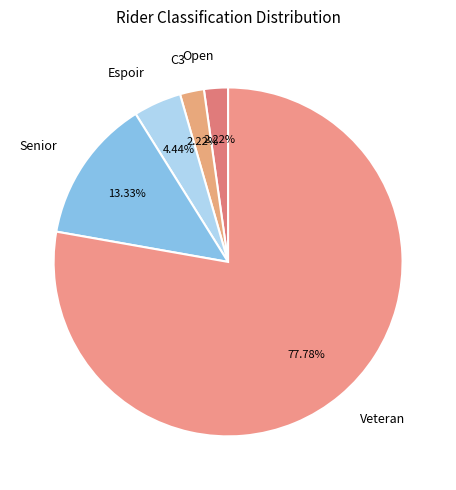

What percentage is the Espoir slice, to the nearest percent?

4%